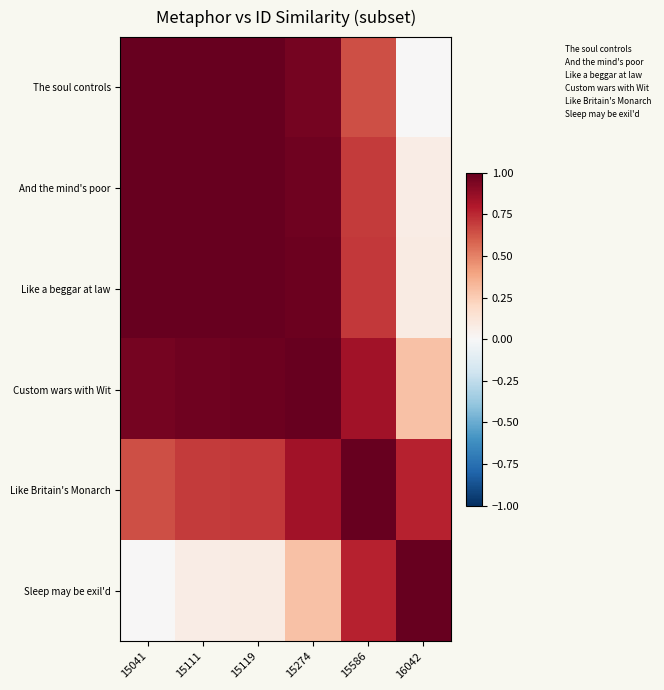

At which category is the sum across all series the highest?

15274